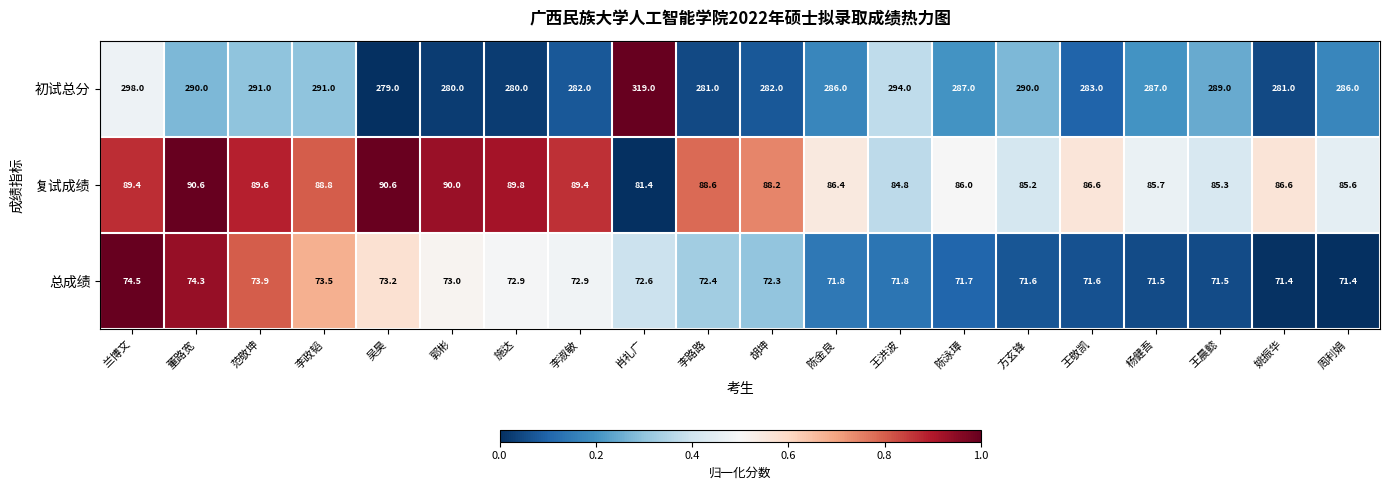

List the series in order of their peak value, lowest first.

总成绩, 复试成绩, 初试总分